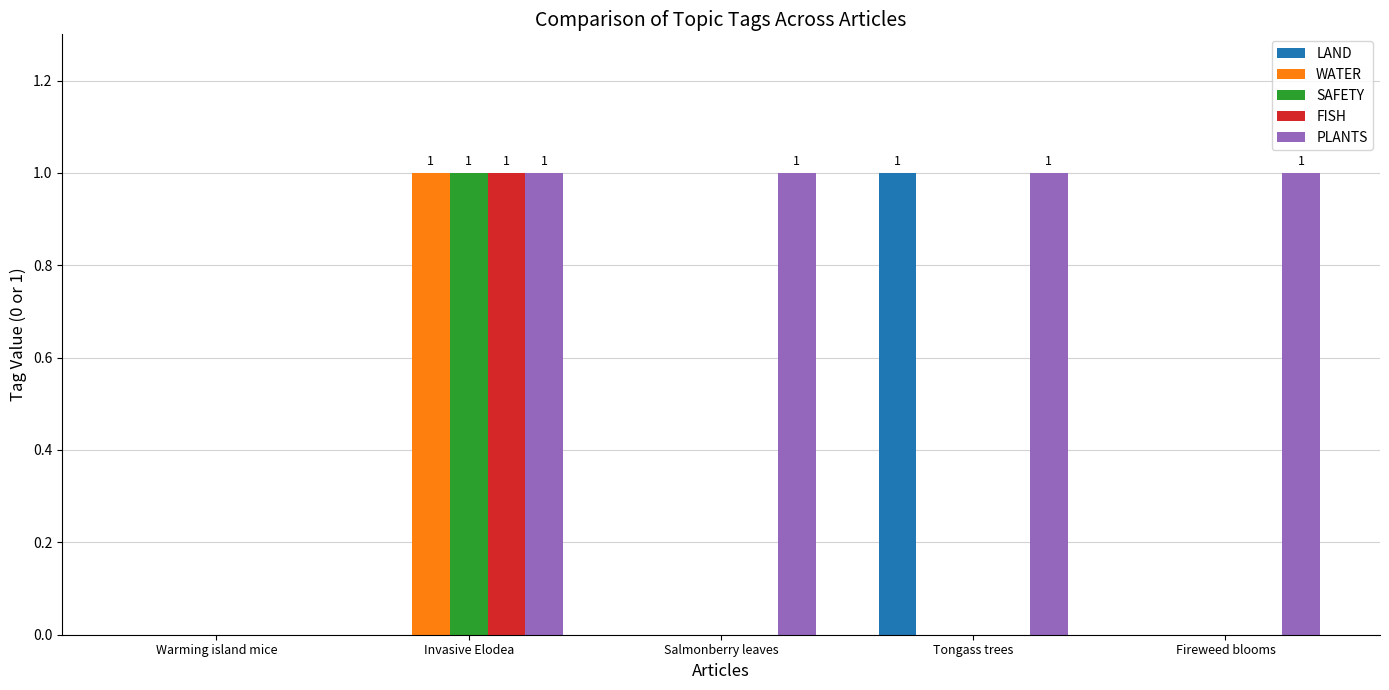

Are the bars grouped side by side (vs. stacked)?

Yes